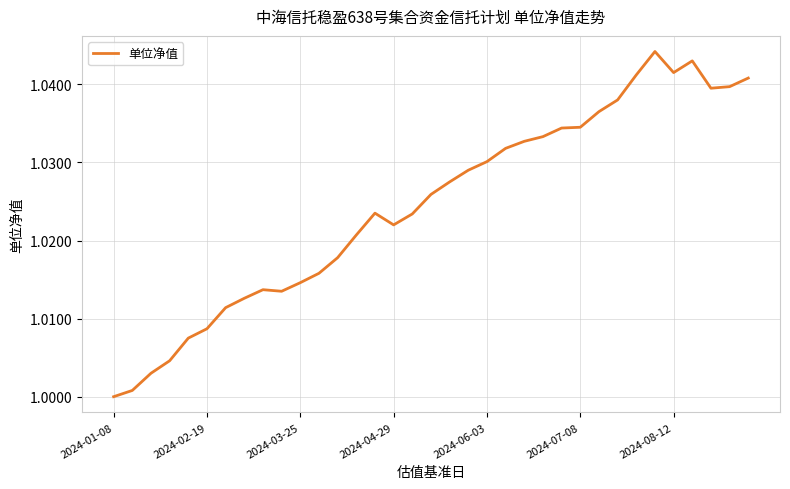

Which label corresponds to the smallest value in the chart?

2024-01-08